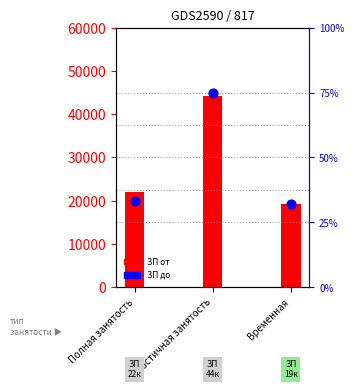

Which series has the widest spread of Y values?

ЗП до